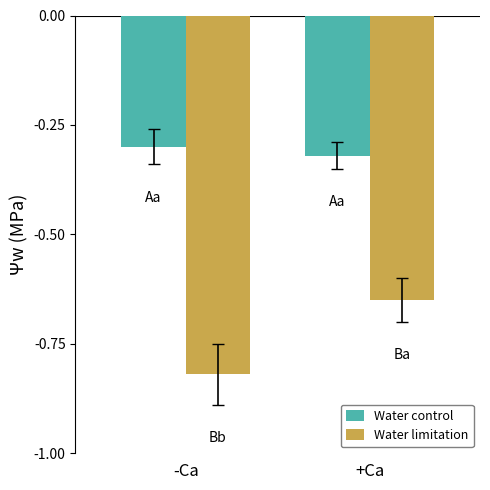

The Water limitation series shows -1.4 at -Ca. True or false?

False